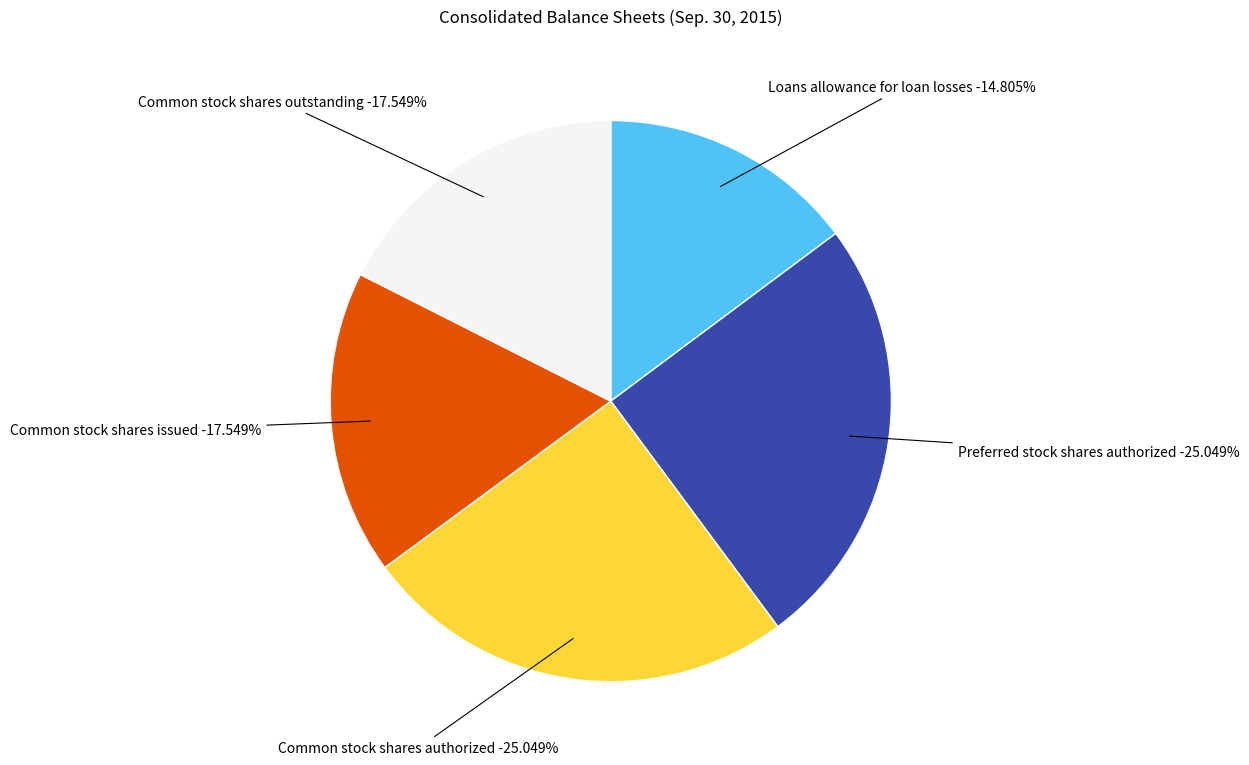

Is the sum of Common stock shares outstanding and Preferred stock shares authorized greater than half?

No